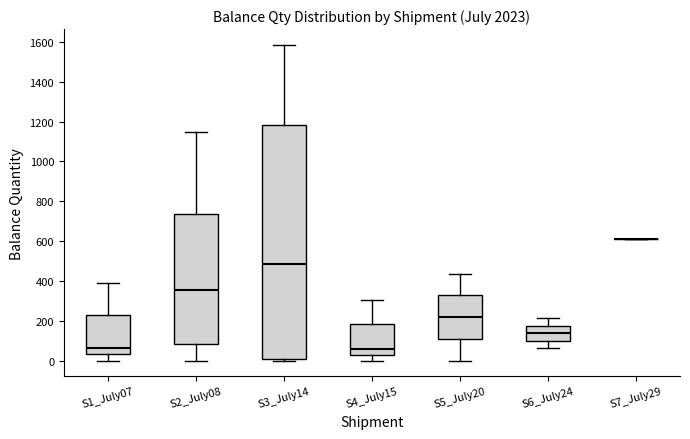

Where is the lower edge of the box for S6_July24 on the y-axis? The values are not printed on the chart, so give them approximately, as read against the axis.

100